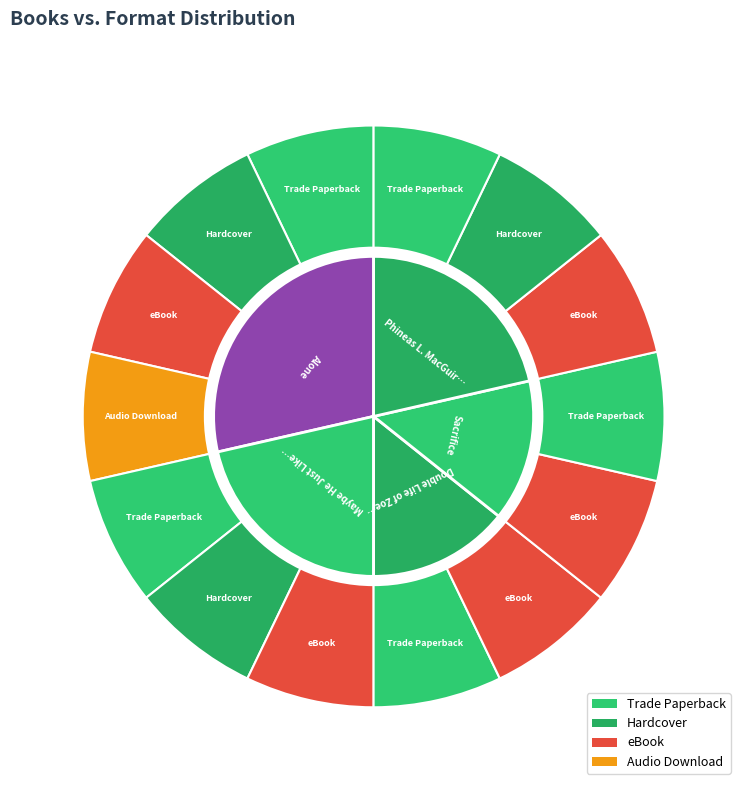

What is the largest slice in the pie chart?

Alone